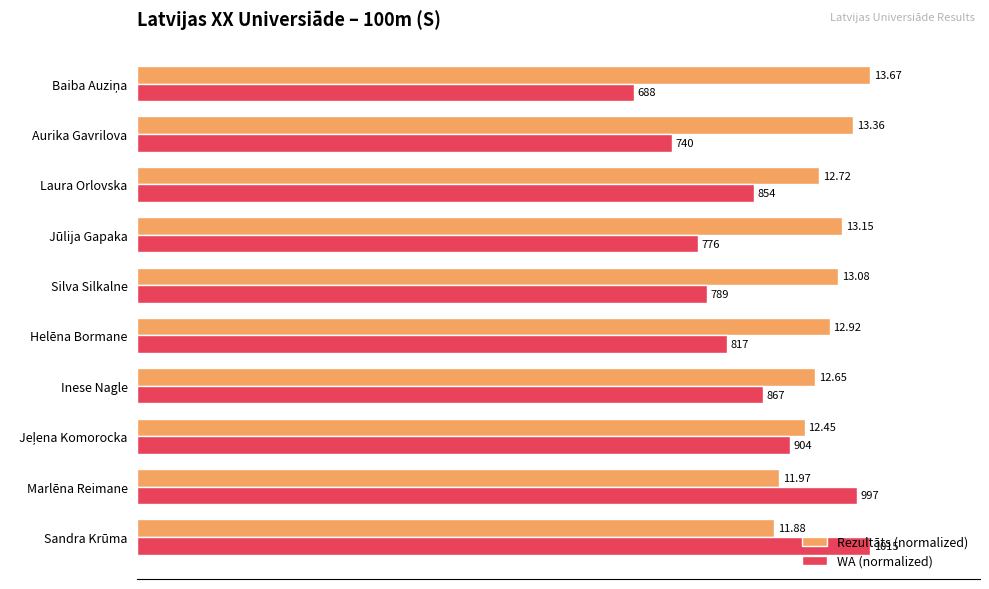

What are all the series names shown in the legend?

Rezultāts (normalized), WA (normalized)